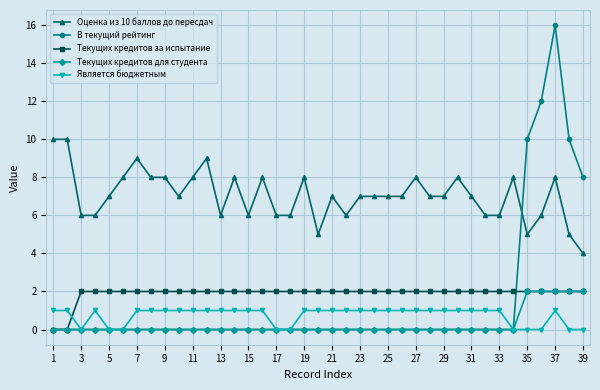

True or false: Является бюджетным and Оценка из 10 баллов до пересдач intersect in this chart.

False